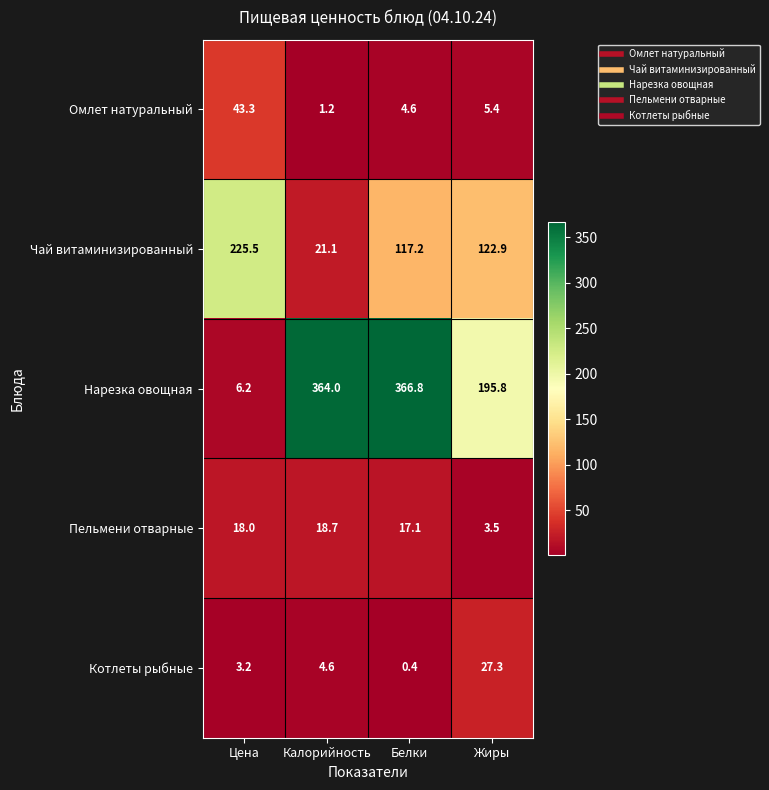

At how many categories does at least one series exceed 354?

2